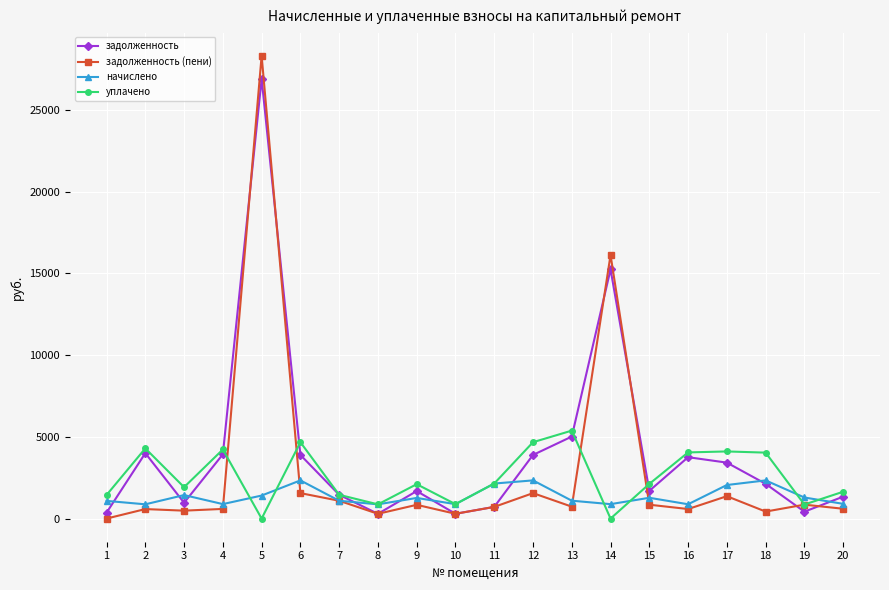

What is the maximum value shown in the chart?

28305.2